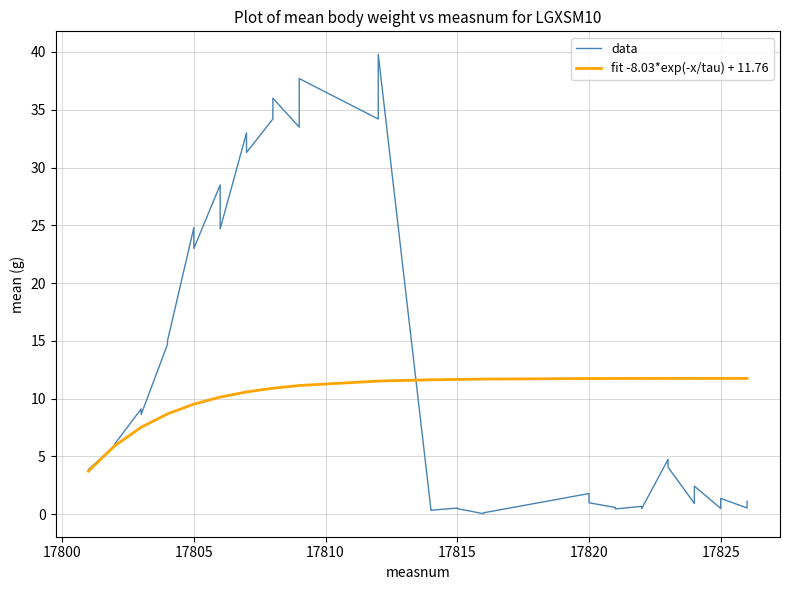

List the series in order of their overall mean, highest first.

data, fit -8.03*exp(-x/tau) + 11.76